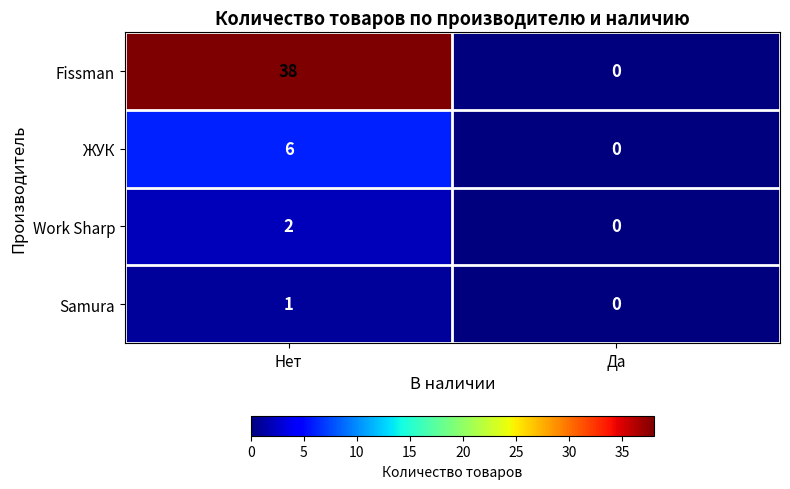

What is the difference between the ЖУК values at Нет and Да?

6